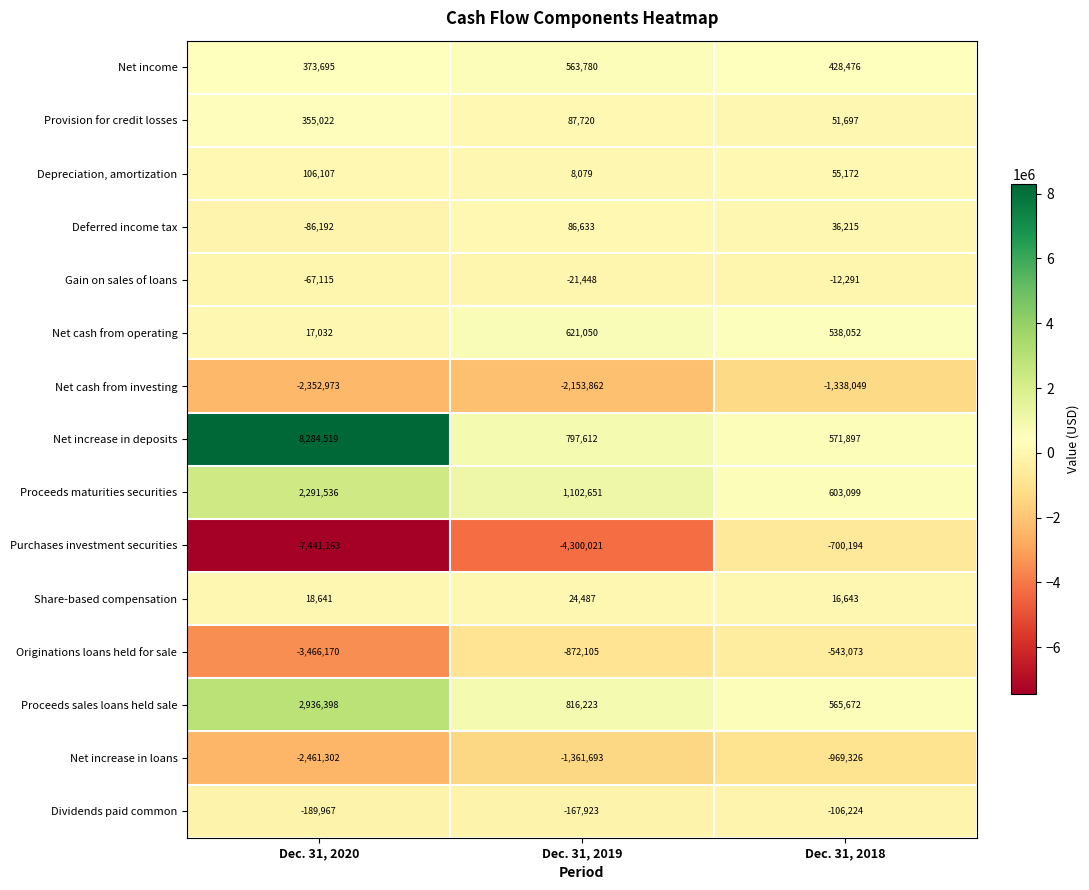

At which label does Proceeds maturities securities reach its minimum?

Dec. 31, 2018